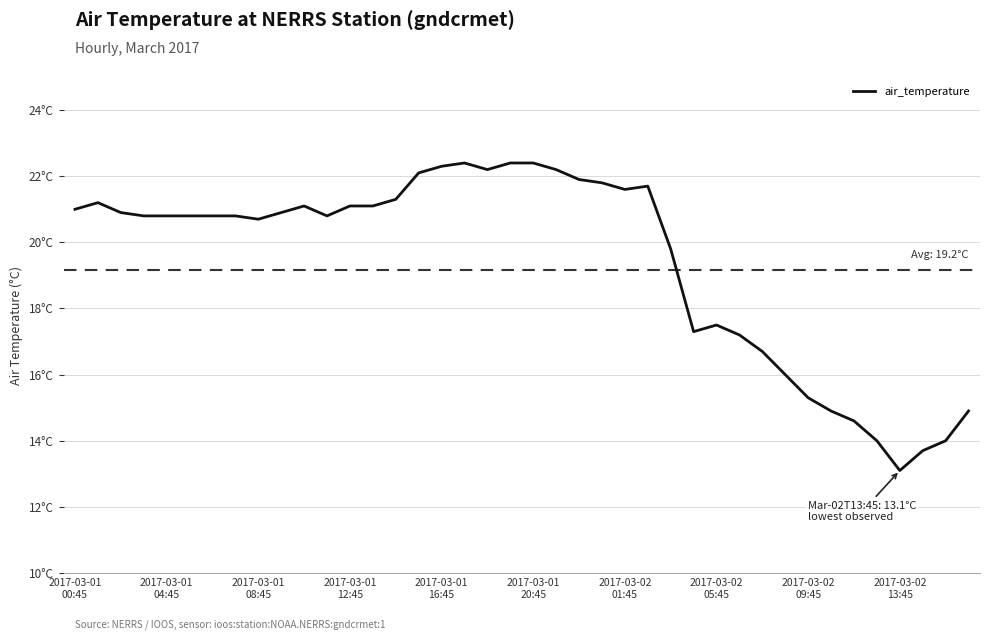

Does the chart have visible grid lines?

Yes